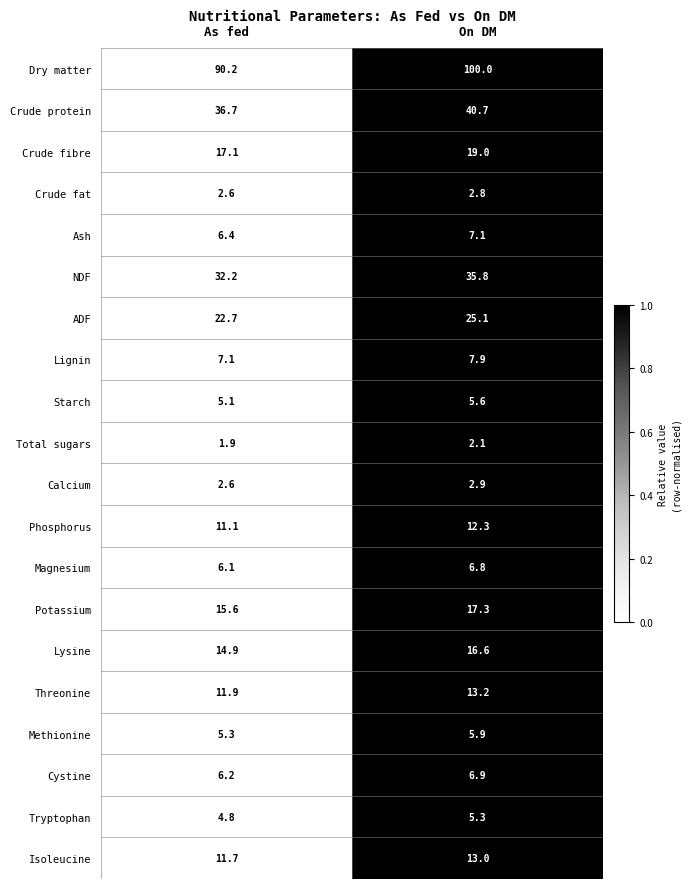

Which label corresponds to the smallest value in the chart?

As fed